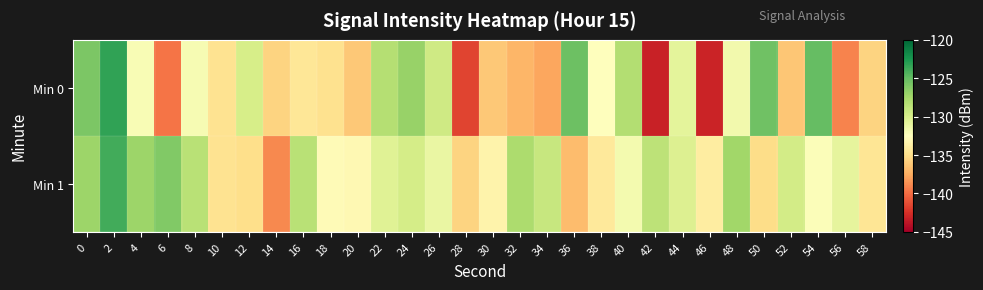

How many series are shown in this chart?

2